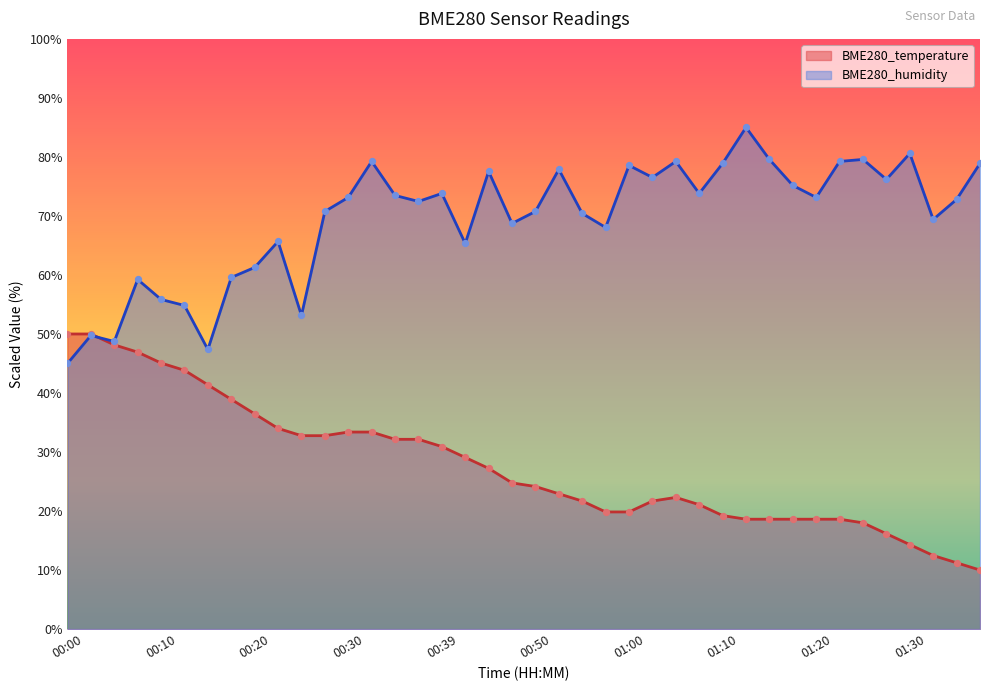

Which series reaches the maximum Y coordinate?

BME280_humidity